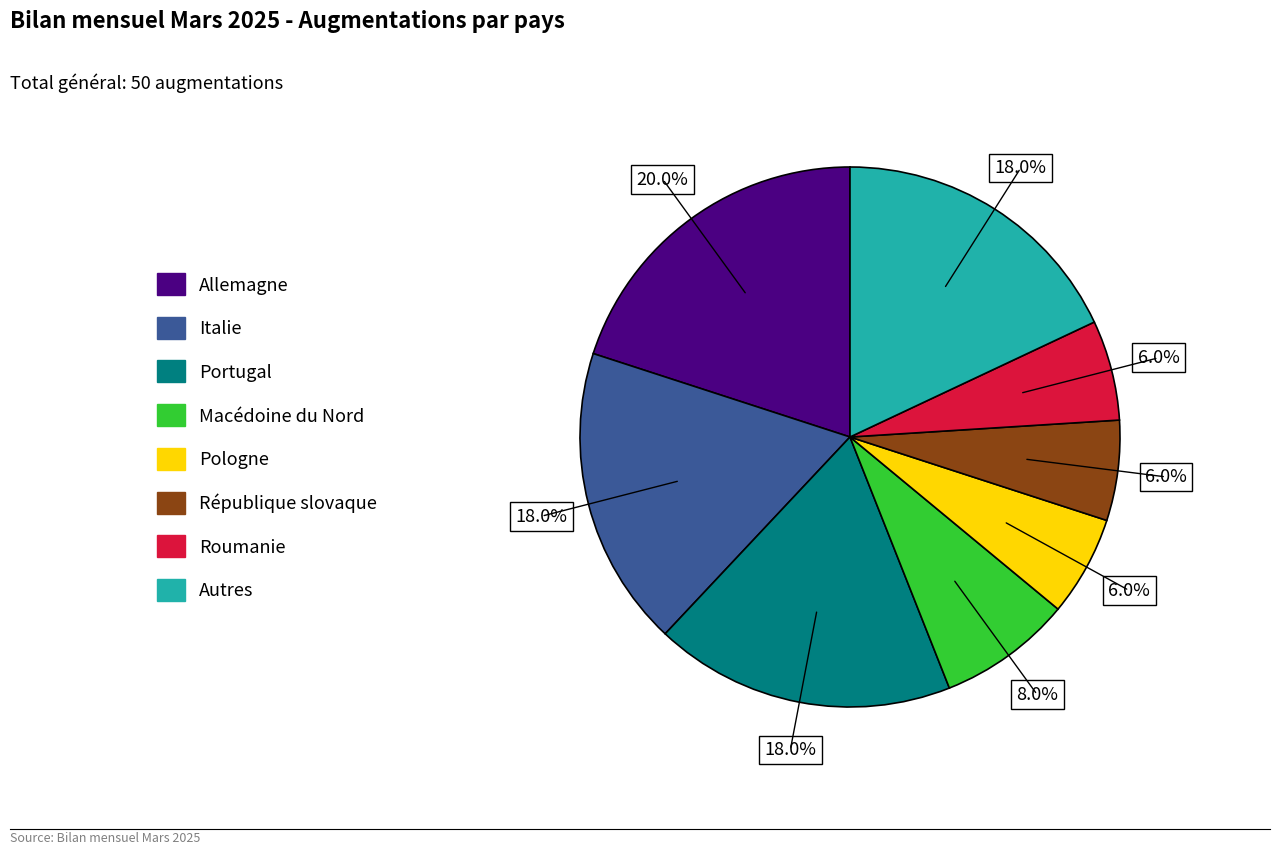

To the nearest percent, what is the difference between the largest and smallest slice percentages?

14%